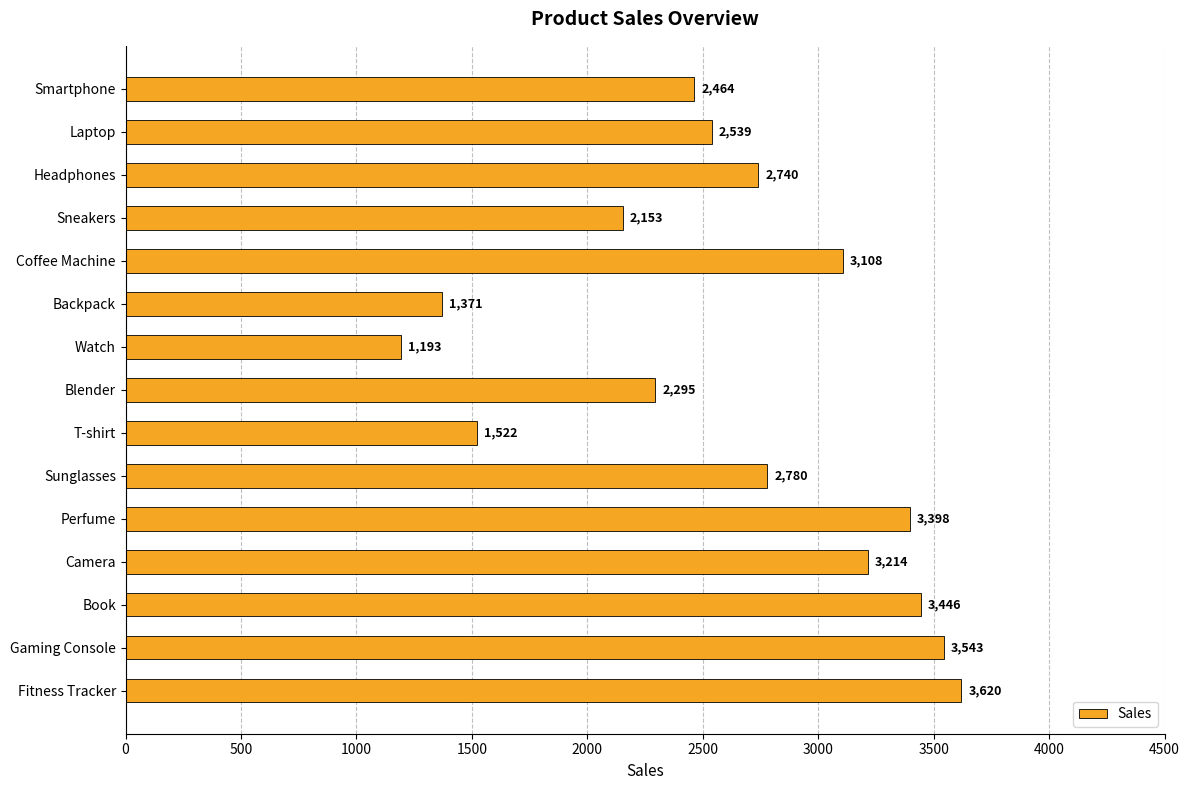

True or false: the data shows 2242 at Gaming Console.

False